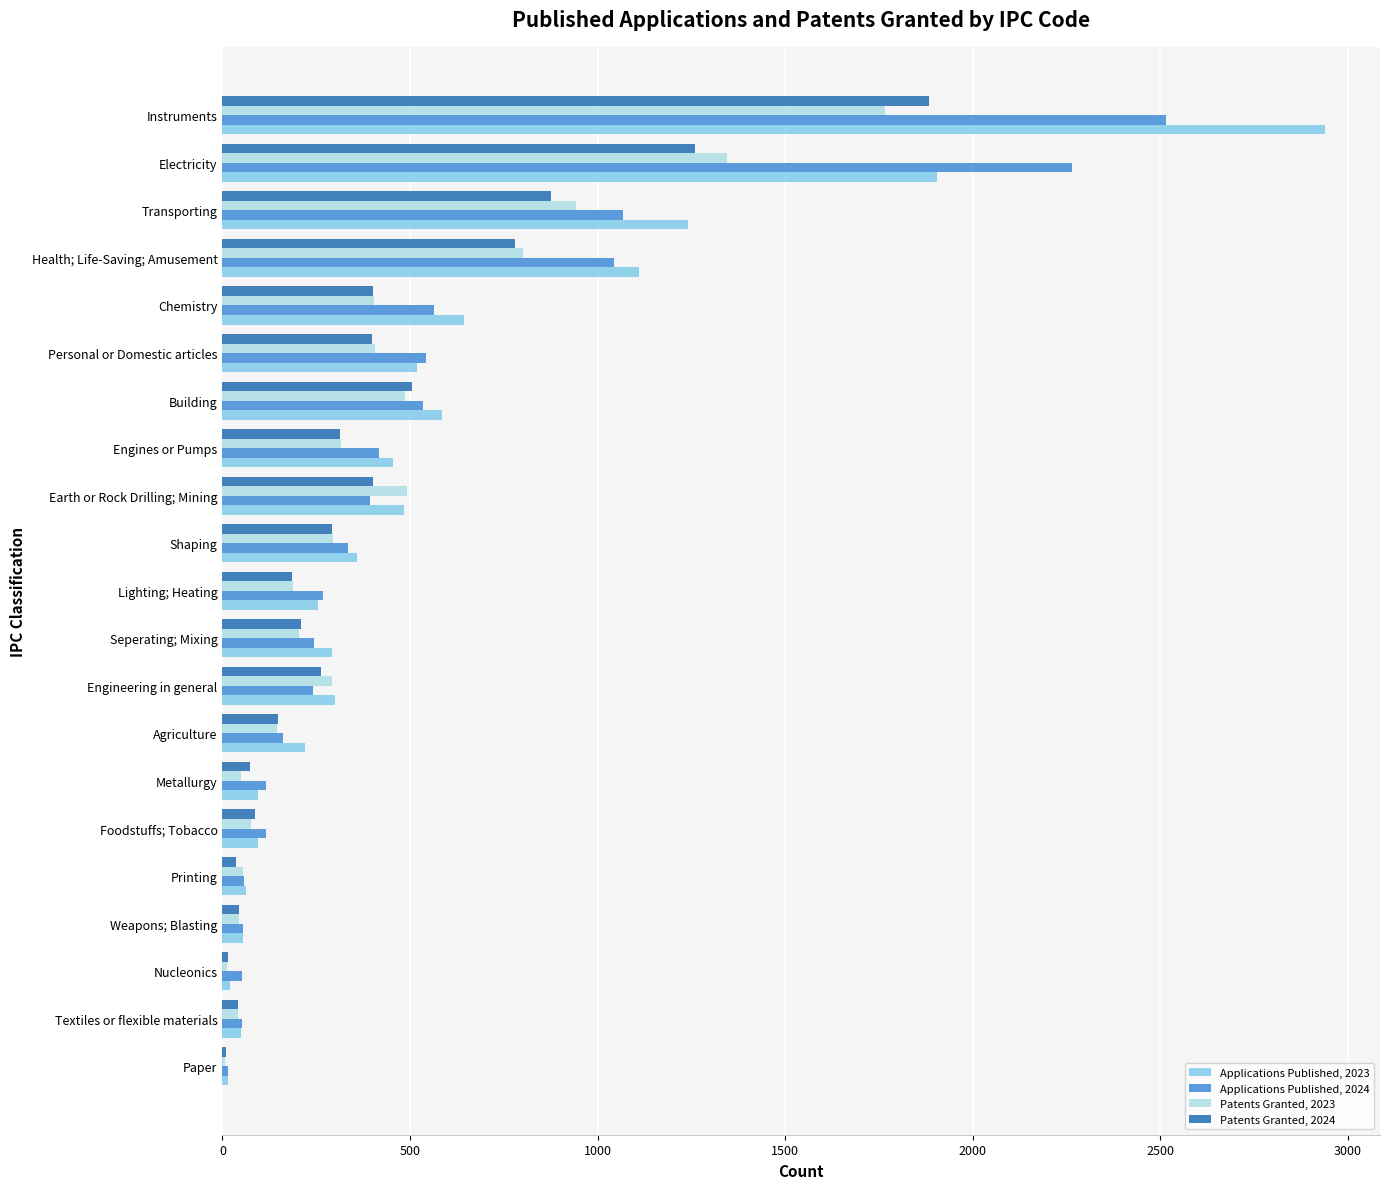

At which category is the sum across all series the highest?

Instruments